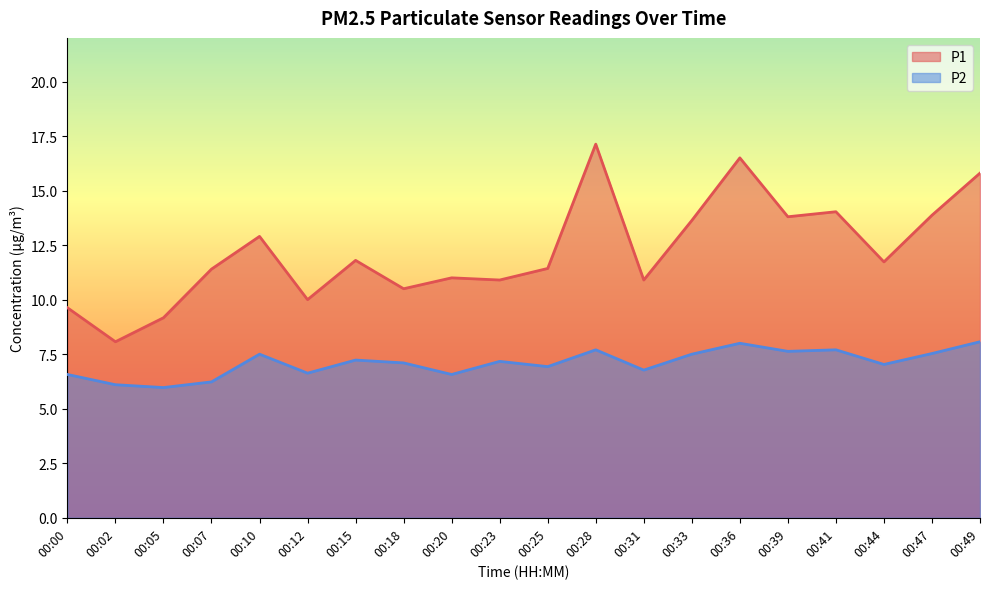

Which series has the largest total across all categories?

P1